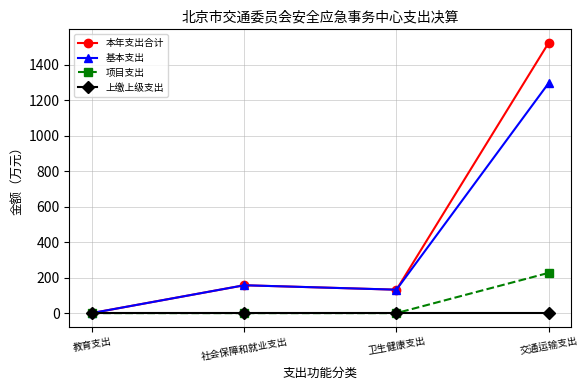

True or false: 基本支出 has more than 1 points higher than both neighbors.

False